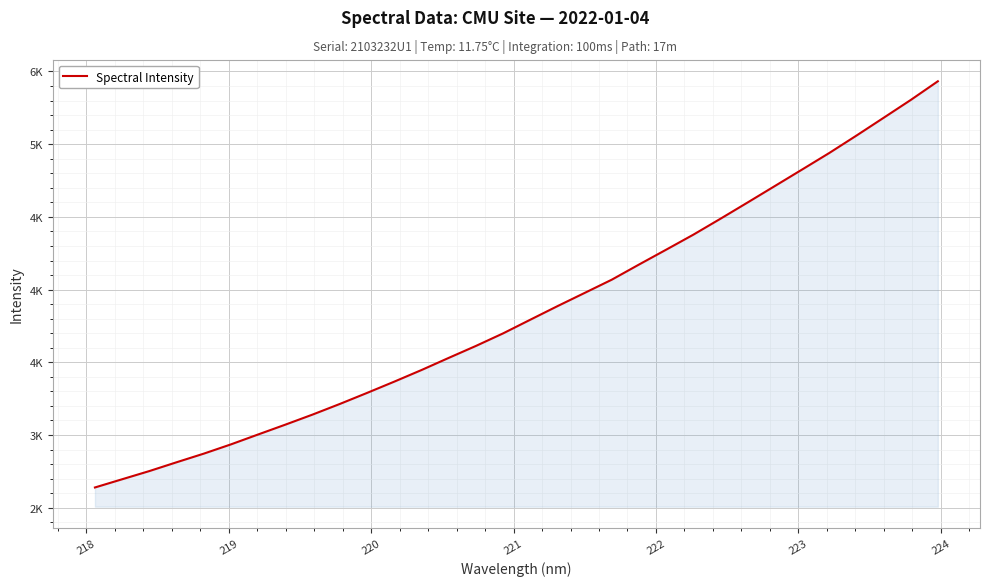

Does the chart display data point markers on the line(s)?

No